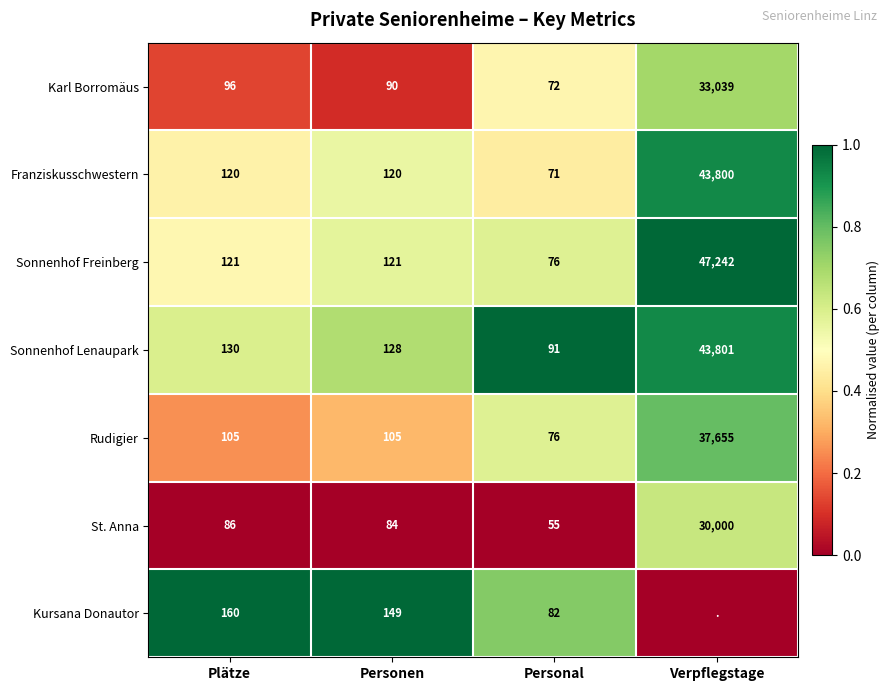

Between Plätze and Personen, which series saw the biggest shift?

Kursana Donautor